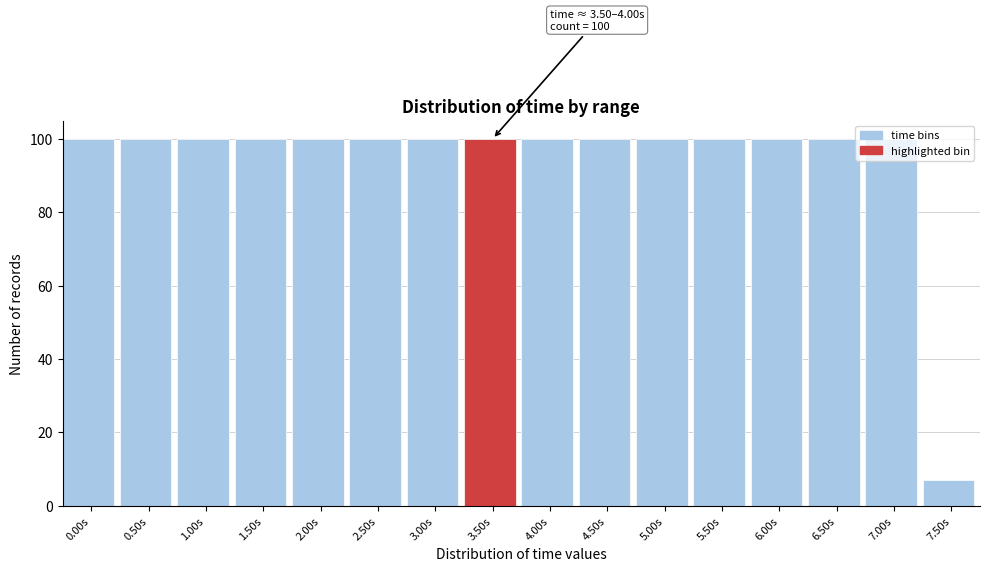

What is the change in value from 5.00s to 7.50s?

-93